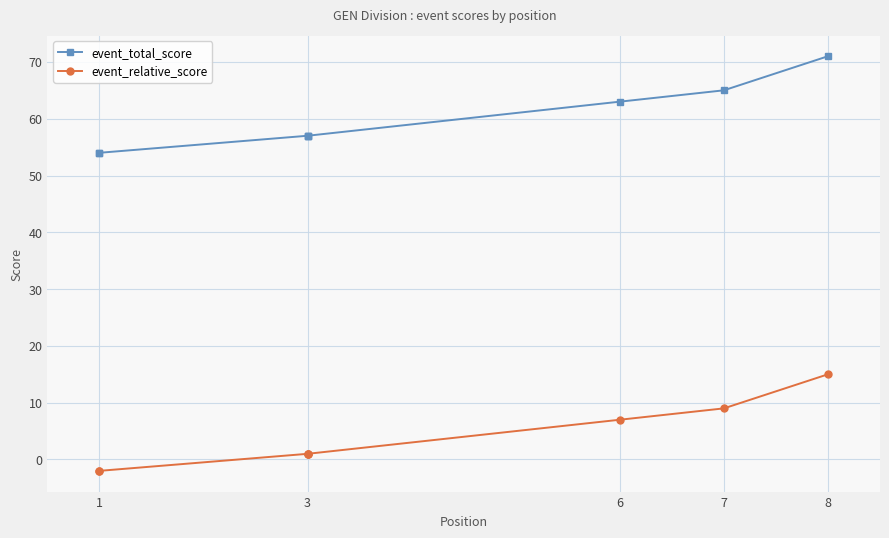

Which series has the largest total across all categories?

event_total_score